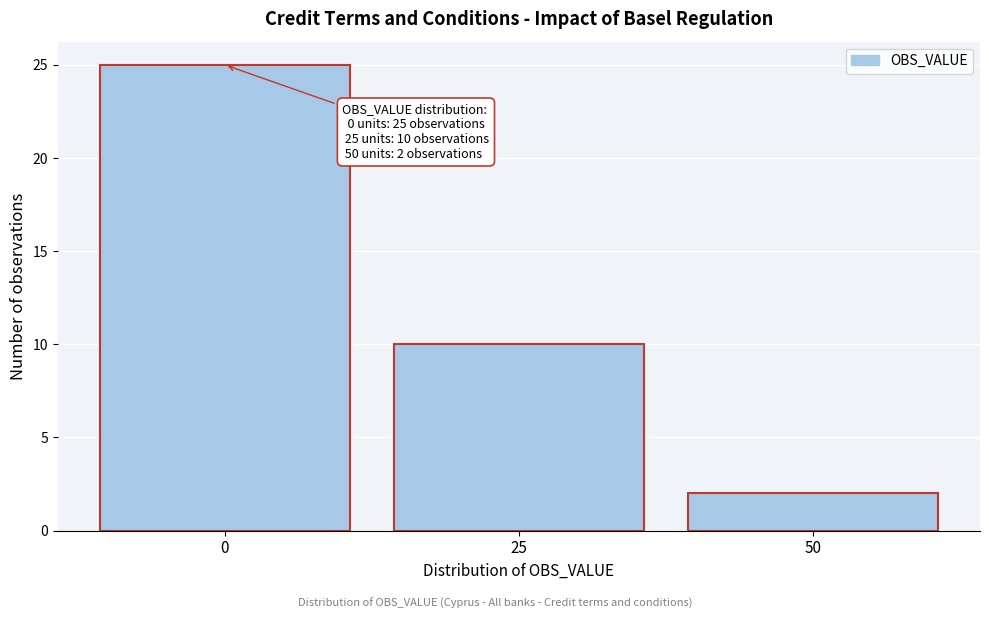

Which range on the x-axis has the tallest bar?

-12.5 to 12.5